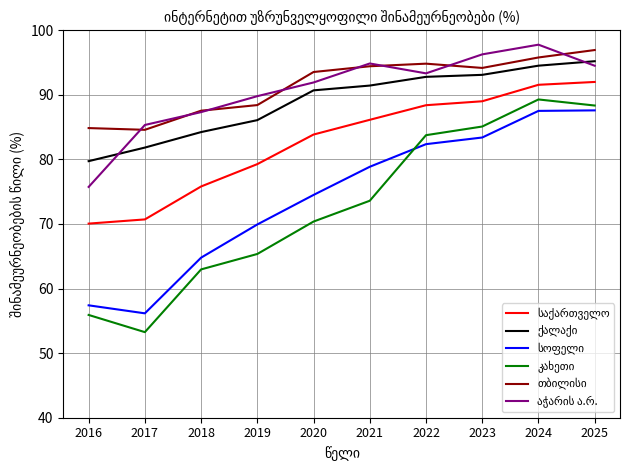

At which category does the chart reach its minimum across all series?

2017